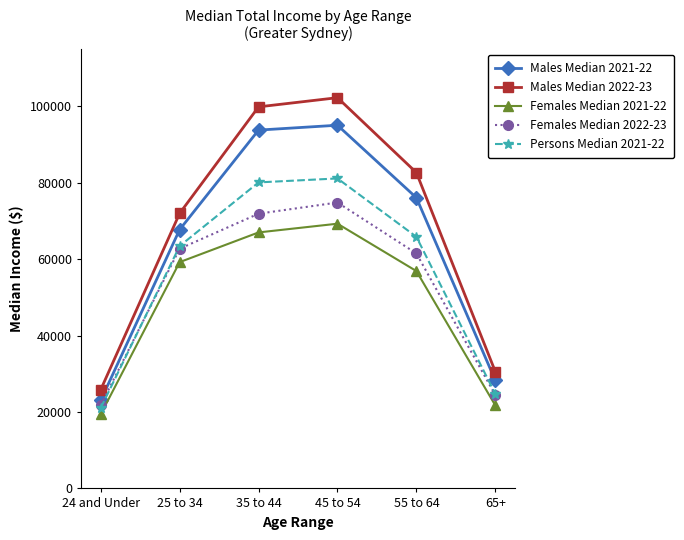

True or false: Females Median 2021-22 and Females Median 2022-23 intersect in this chart.

False